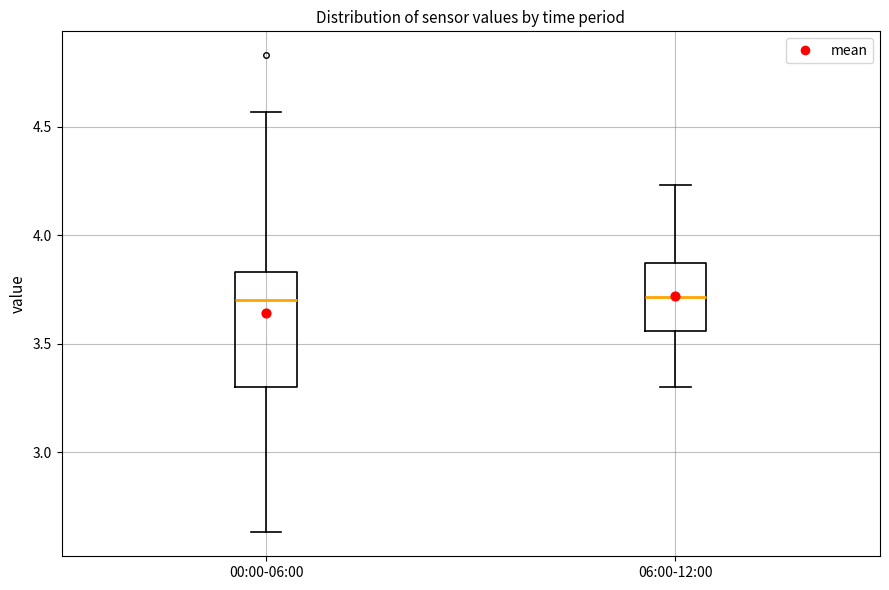

Which box is the tallest, from its lower edge to its upper edge?

00:00-06:00